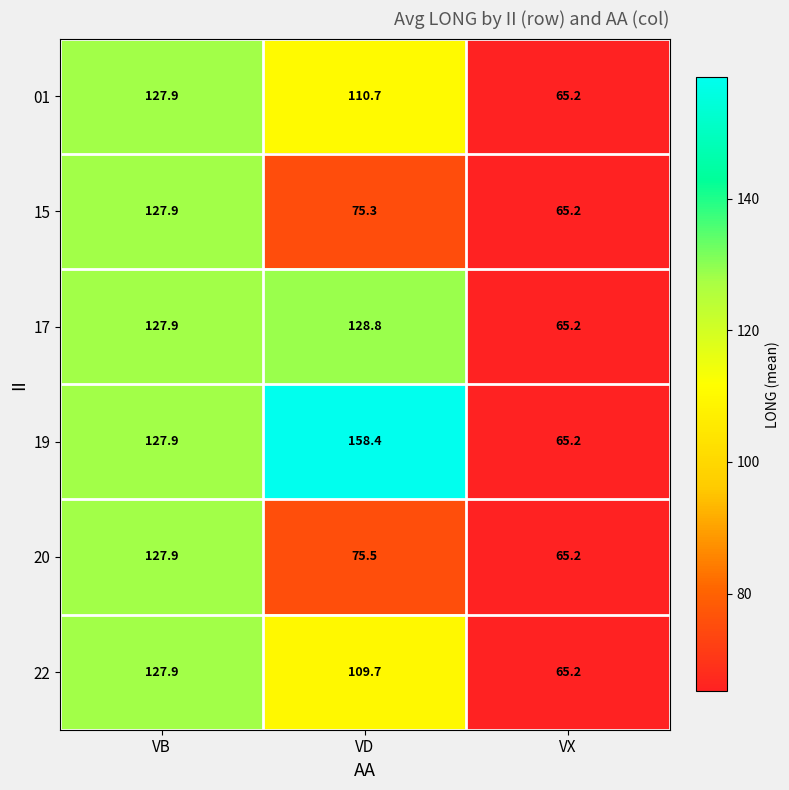

Which series has the largest total across all categories?

19